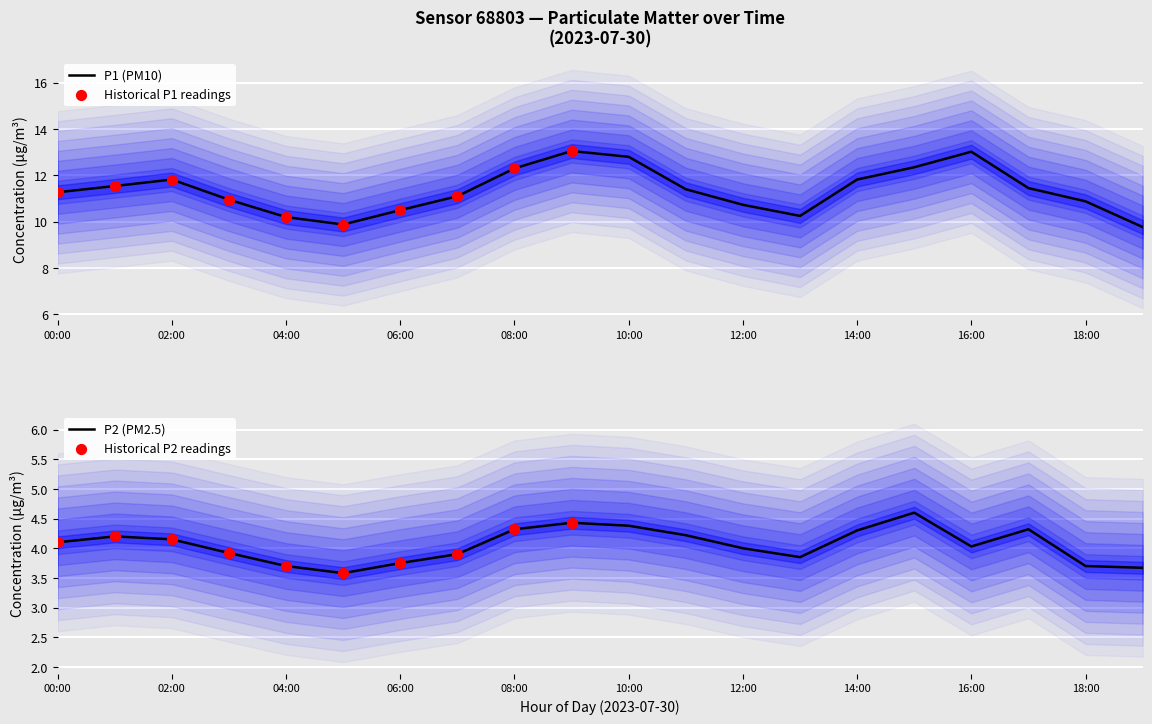

Is the value of P2 at 13:00 greater than the value of P1 at 08:00?

No